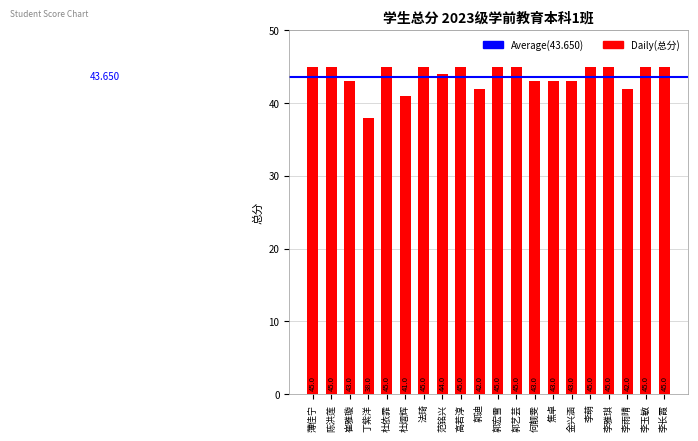

Count the number of data series in this chart.

1